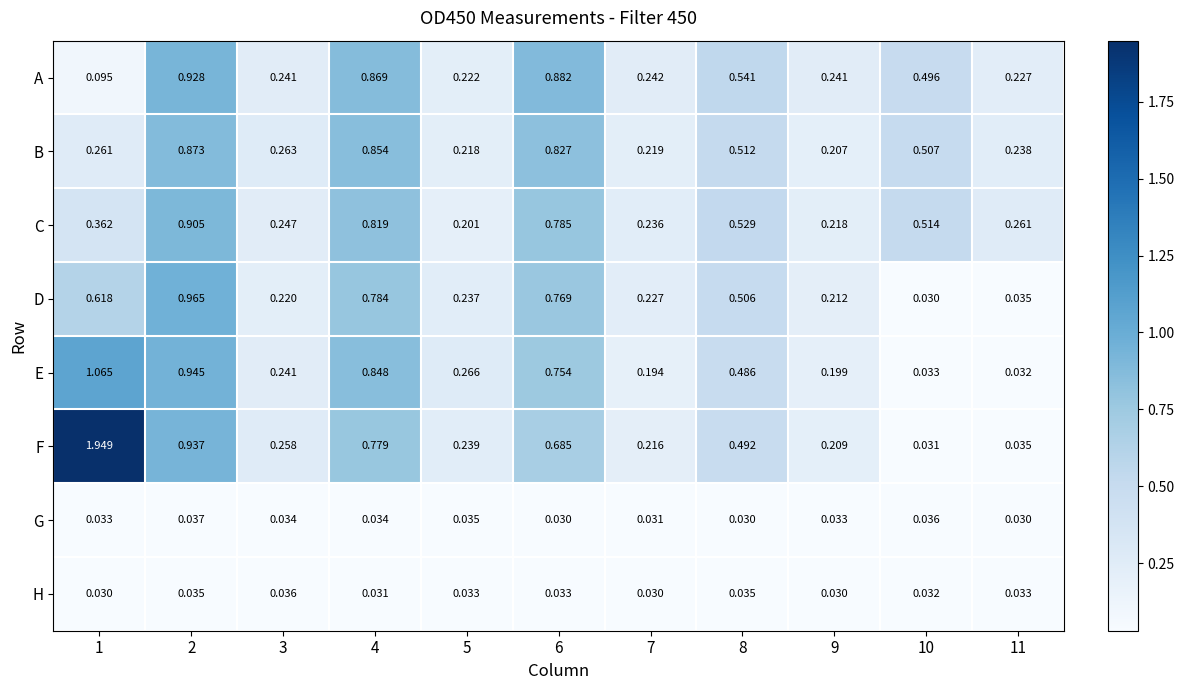

How many data points does each series have?

11